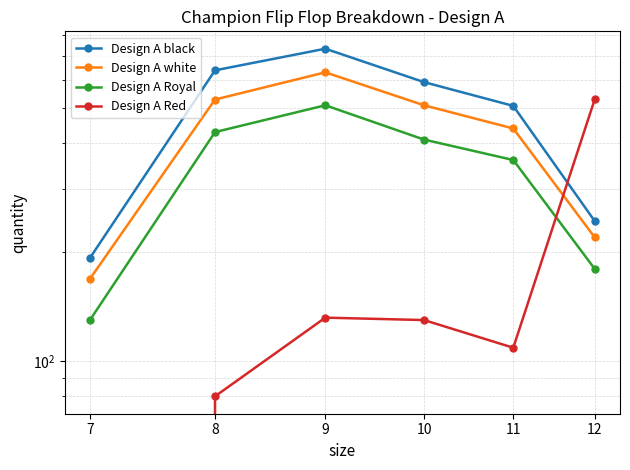

What is the difference between the highest and lowest values at 8?

557